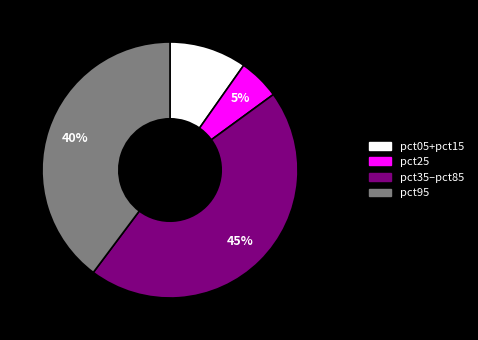

To the nearest percent, what is the difference between the largest and smallest slice percentages?

40%